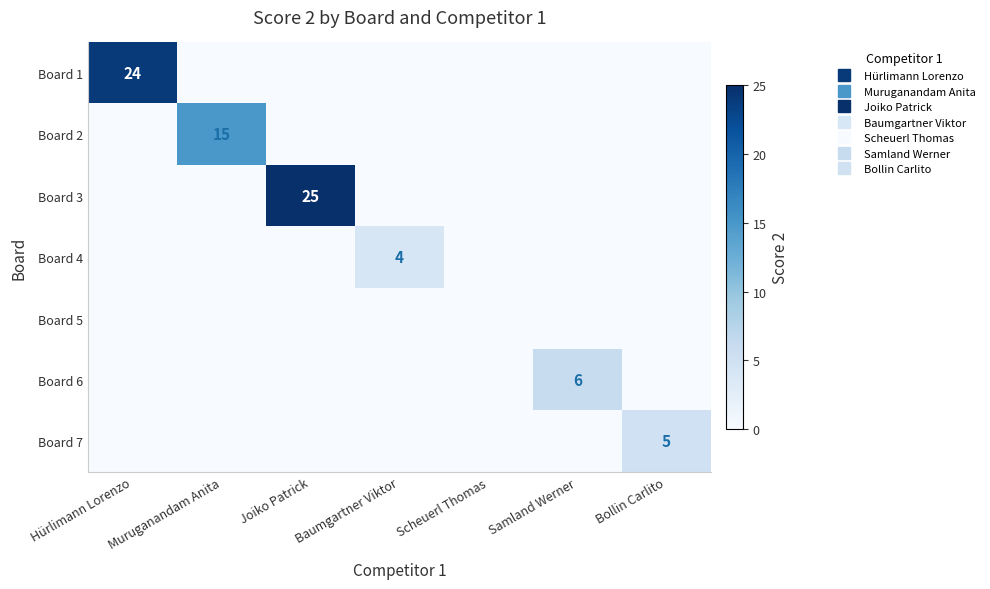

What is the average value of the Board 4 series?

1